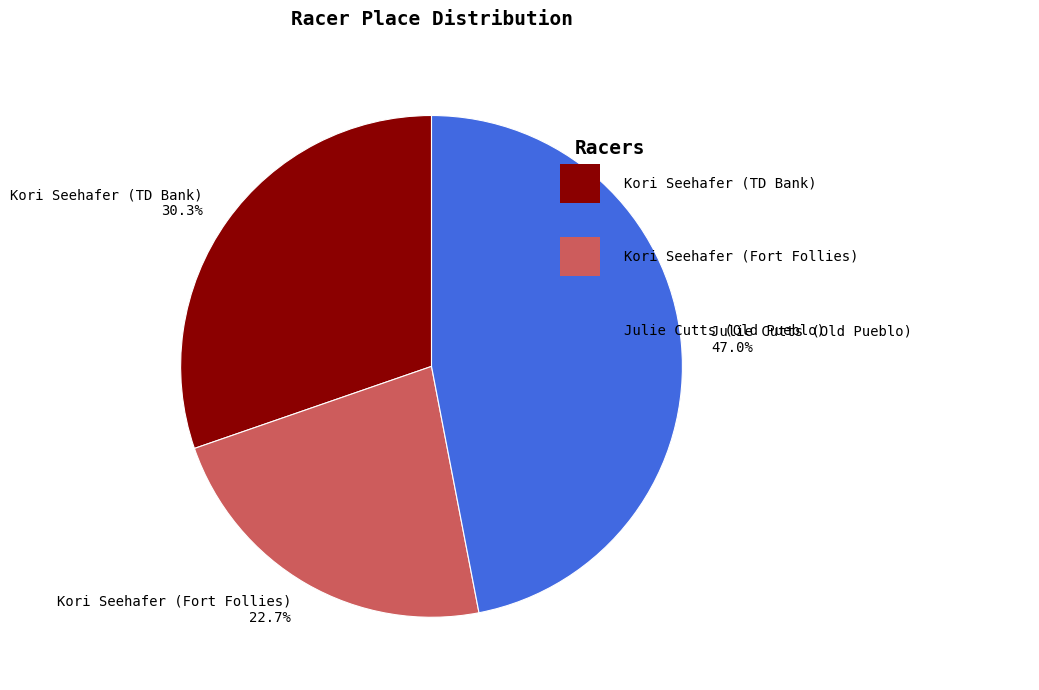

Count the number of slices in the pie.

3